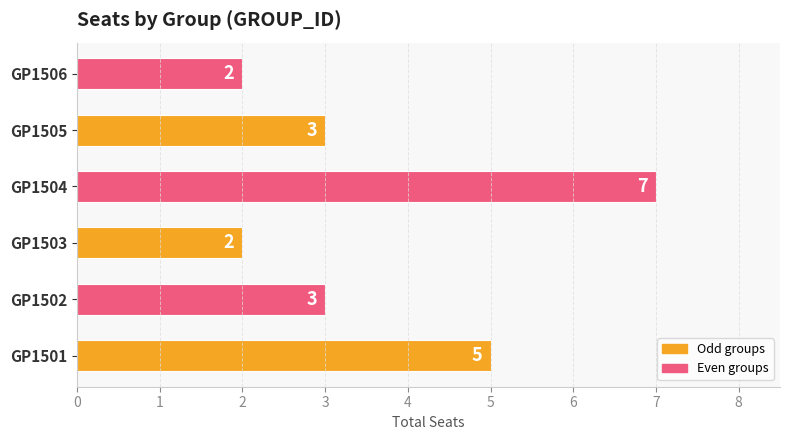

Does the chart contain any negative values?

No